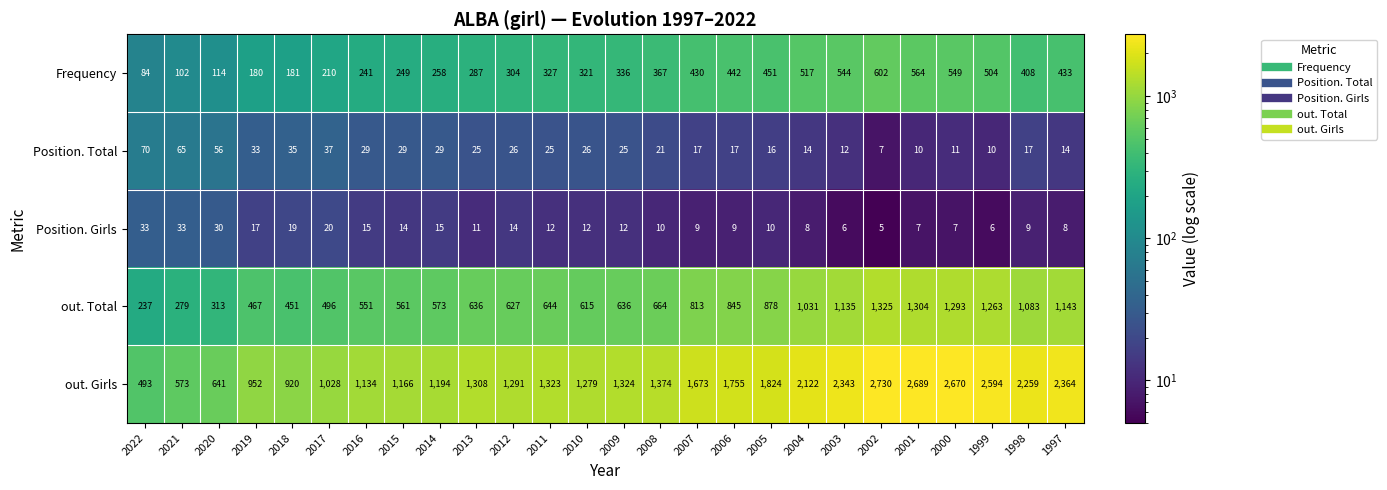

At which category is the sum across all series the highest?

2002